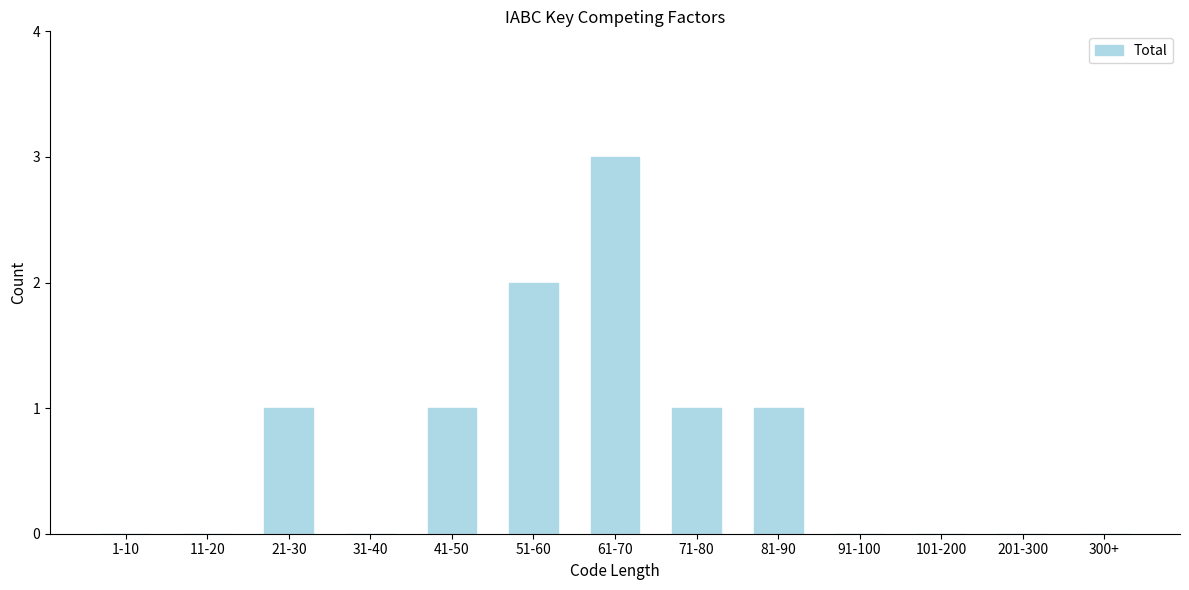

Reading left to right, extract all data points from this chart.

1-10=0	11-20=0	21-30=1	31-40=0	41-50=1	51-60=2	61-70=3	71-80=1	81-90=1	91-100=0	101-200=0	201-300=0	300+=0